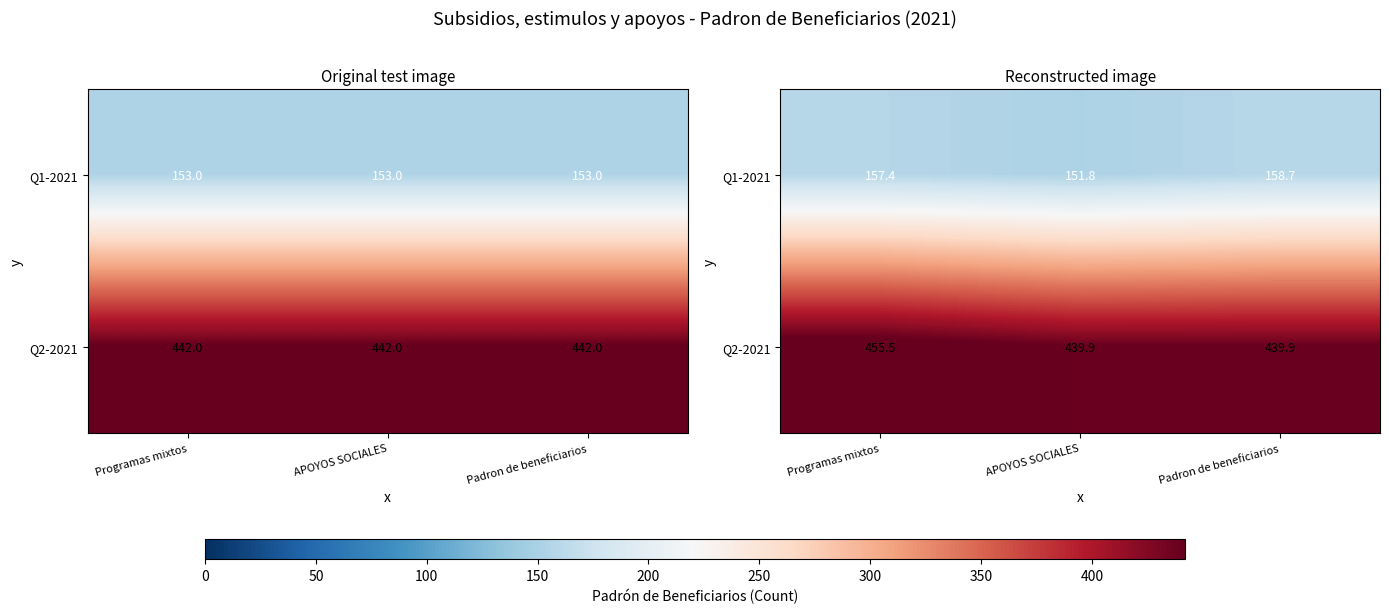

What is the sum of the Q2-2021 values at Padron de beneficiarios and APOYOS SOCIALES?

879.9